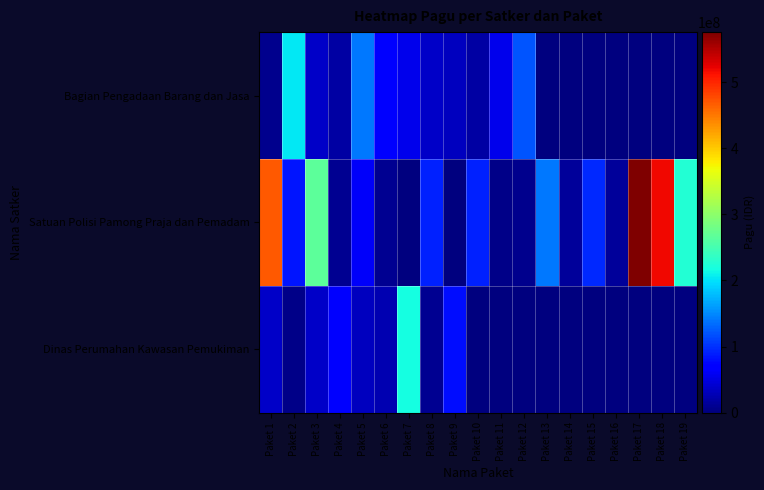

At how many categories does at least one series exceed 362058318?

3